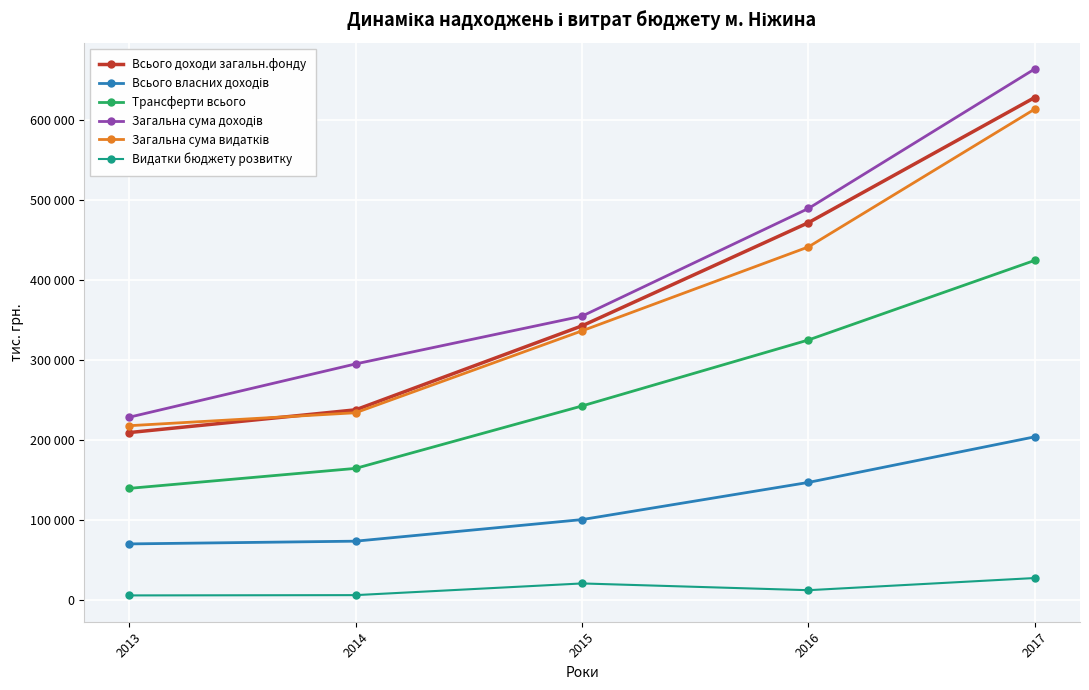

Between 2016 and 2013, which is larger?

2016